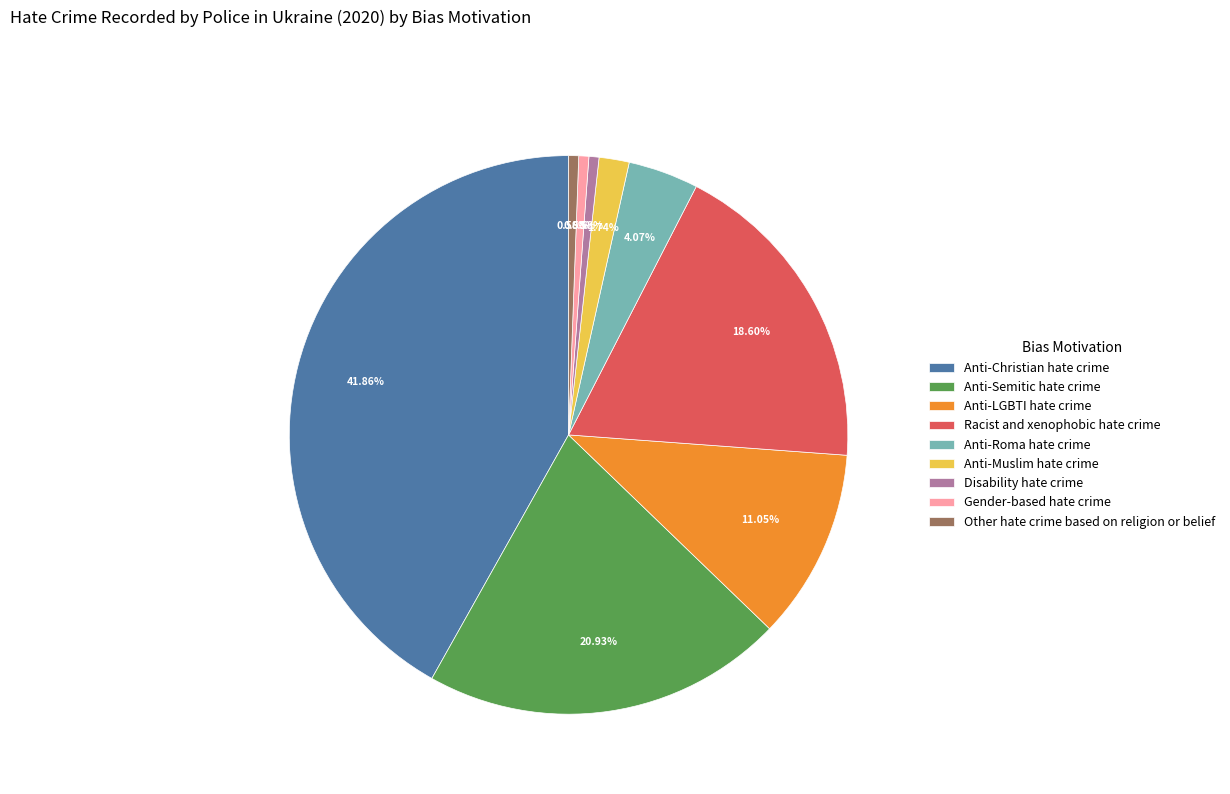

To the nearest percent, what is the difference between the largest and smallest slice percentages?

41%